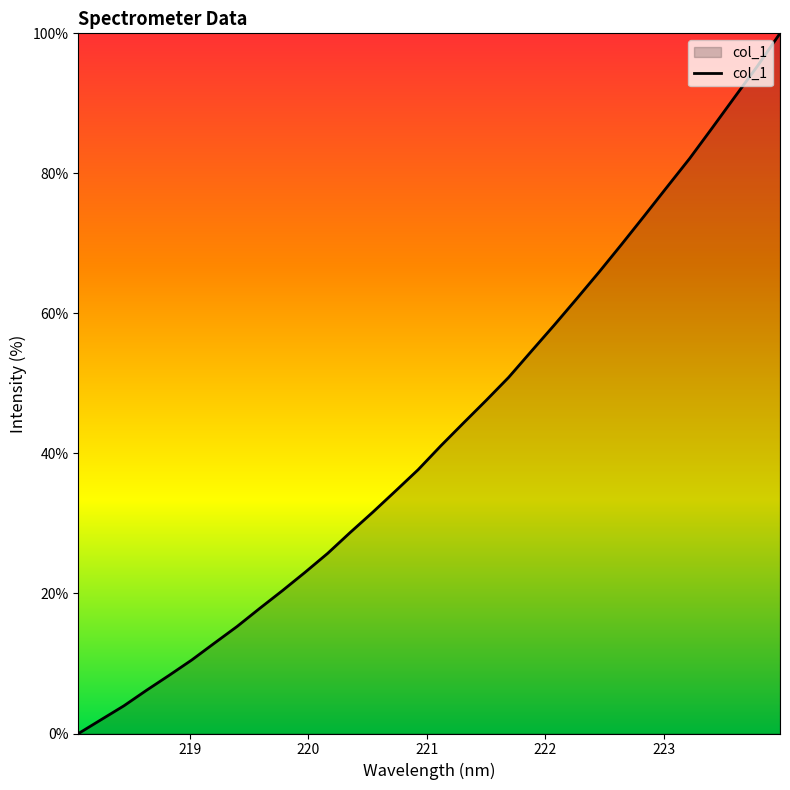

What is the maximum value shown in the chart?

100.0